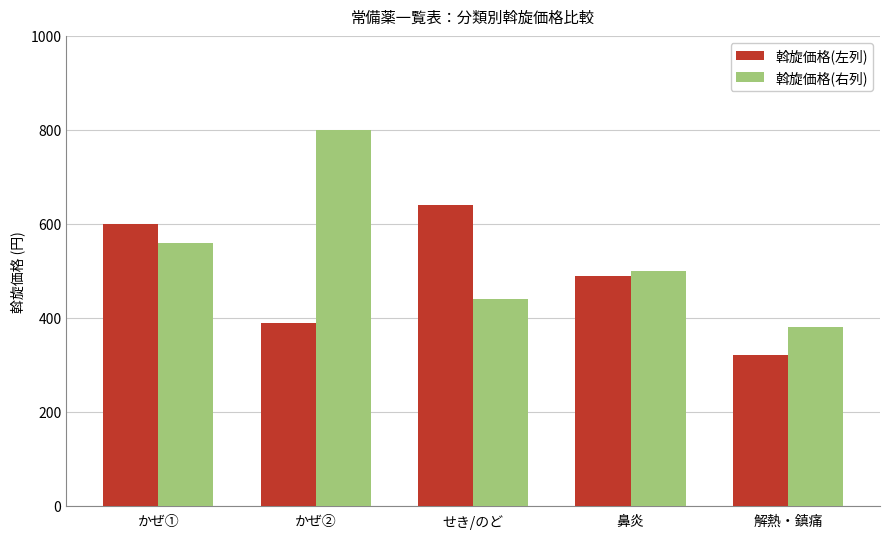

What is the sum of all 斡旋価格(左列) values?

2440